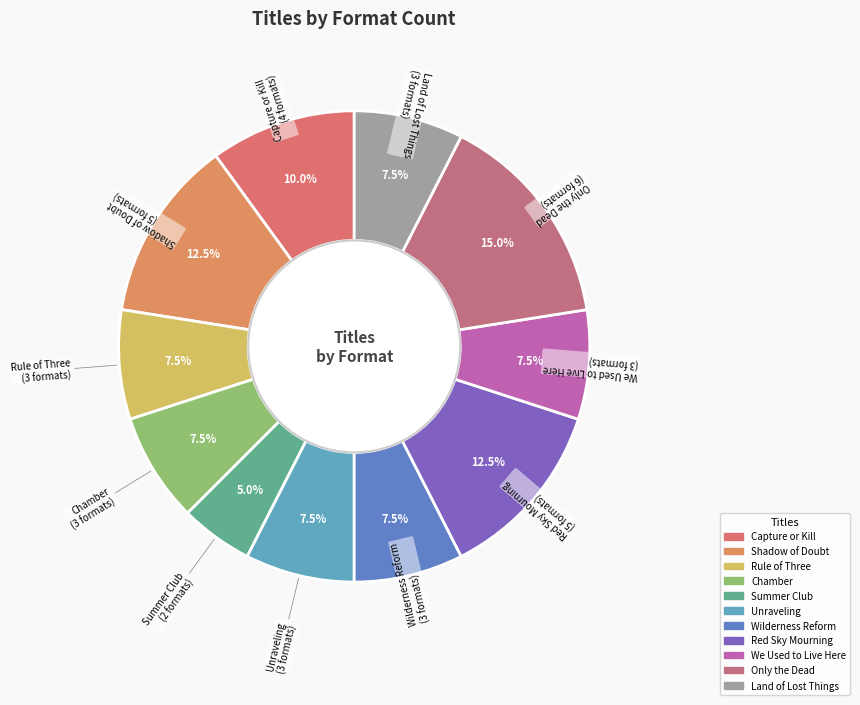

Which category has the smallest portion of the pie?

Summer Club